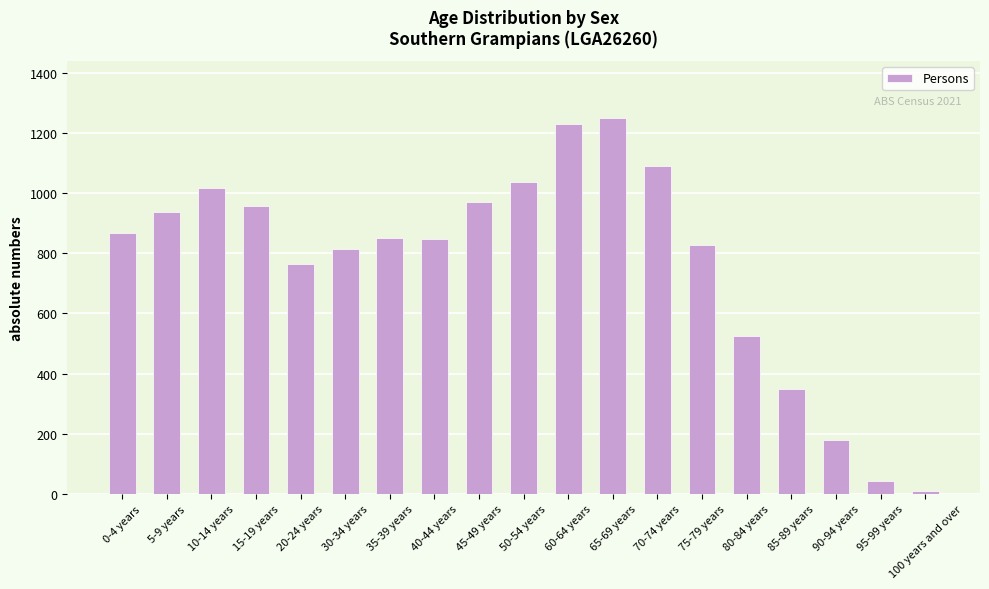

What is the change in value from 10-14 years to 100 years and over?

-1009